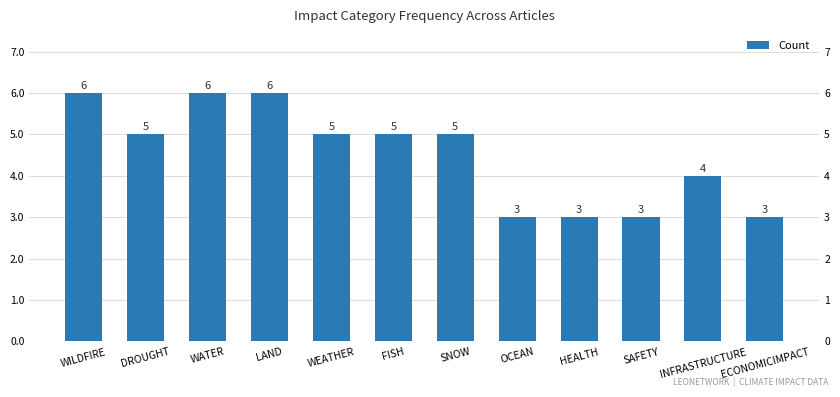

What is the sum of the values at FISH and WILDFIRE?

11